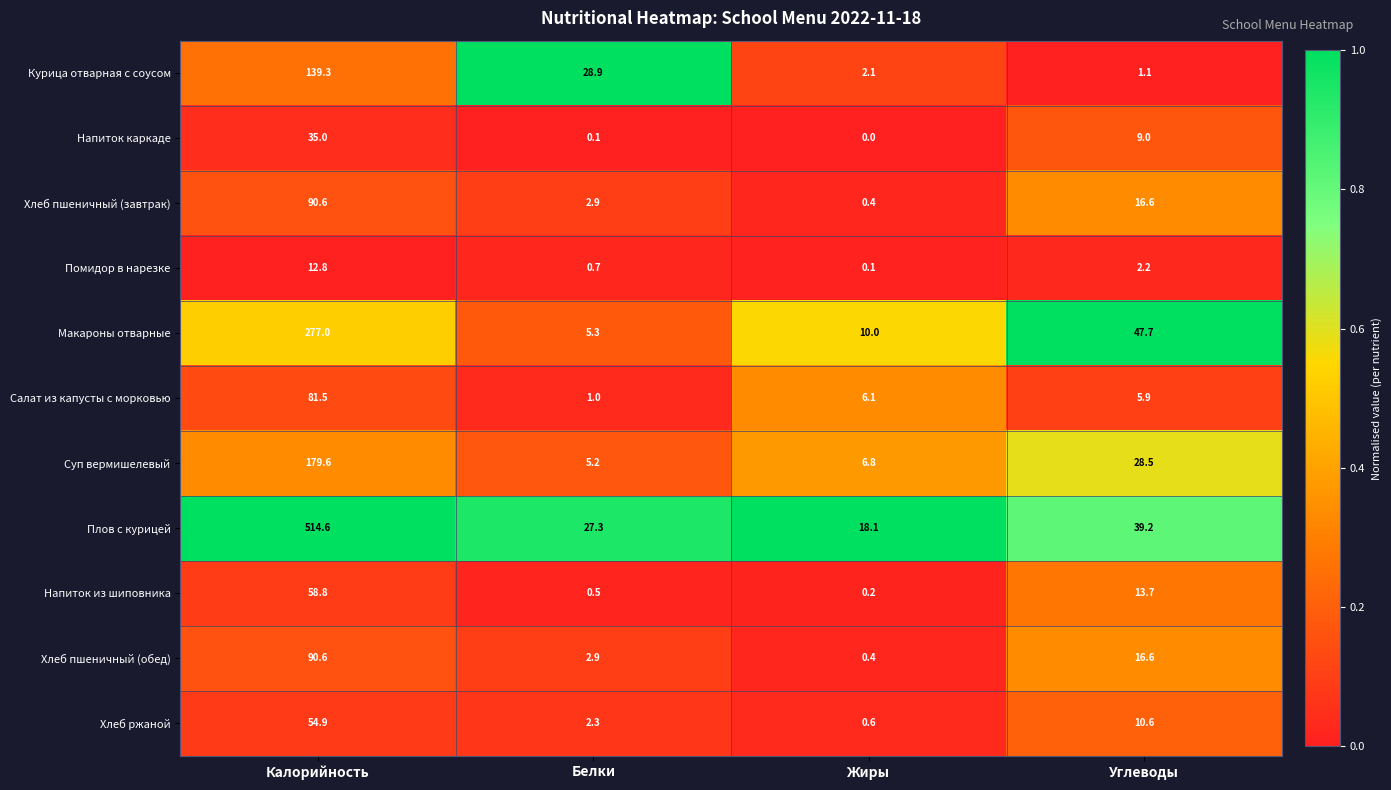

The Курица отварная с соусом series shows 139.3 at Калорийность. True or false?

True